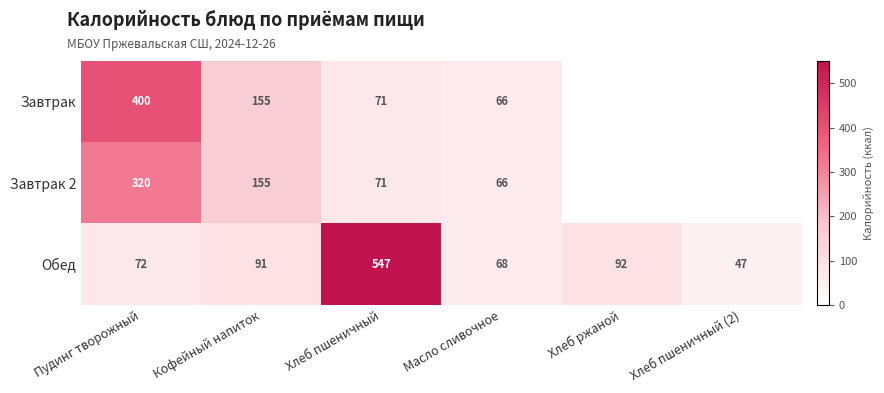

Rank the categories by Обед value from lowest to highest.

Хлеб пшеничный (2), Масло сливочное, Пудинг творожный, Кофейный напиток, Хлеб ржаной, Хлеб пшеничный